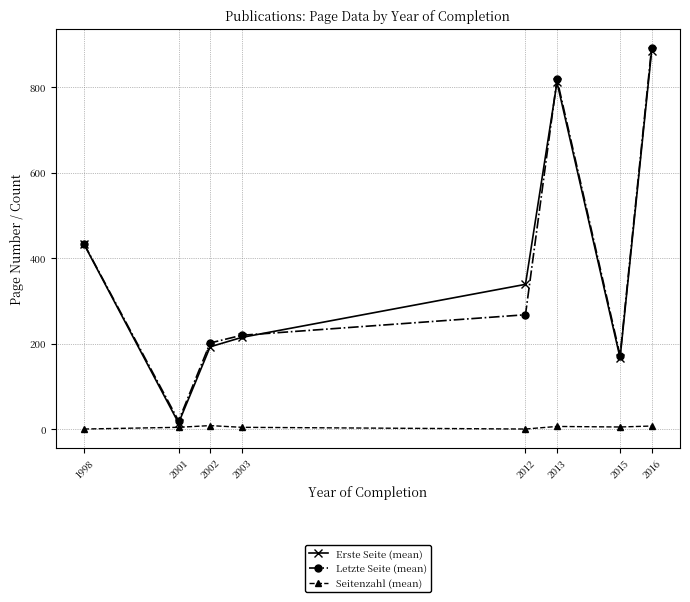

What is the value of the Letzte Seite (mean) point at the 3rd from the left?

202.0